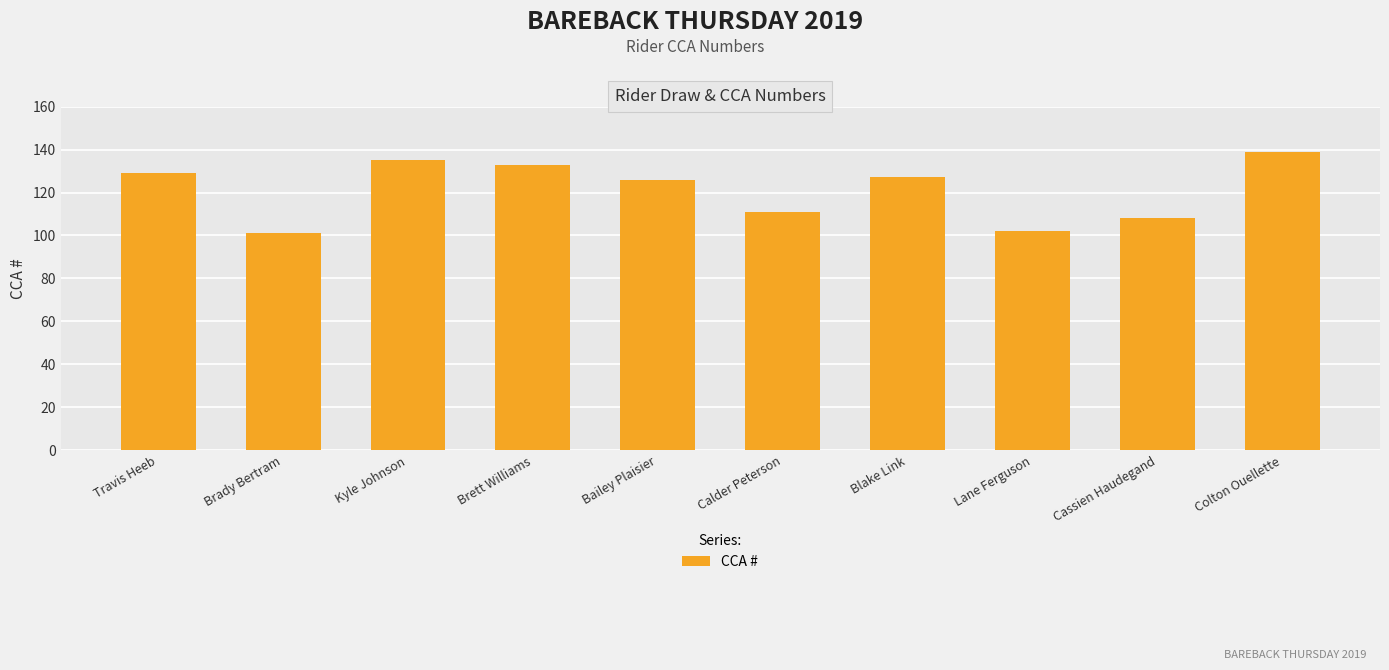

Reading right to left, what are all the values shown in this chart?

Colton Ouellette=139	Cassien Haudegand=108	Lane Ferguson=102	Blake Link=127	Calder Peterson=111	Bailey Plaisier=126	Brett Williams=133	Kyle Johnson=135	Brady Bertram=101	Travis Heeb=129